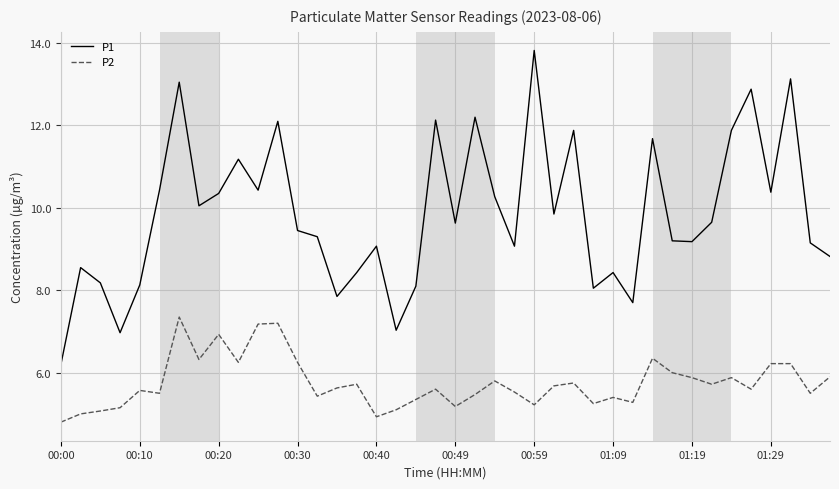

Rank the series by their average value, from highest to lowest.

P1, P2